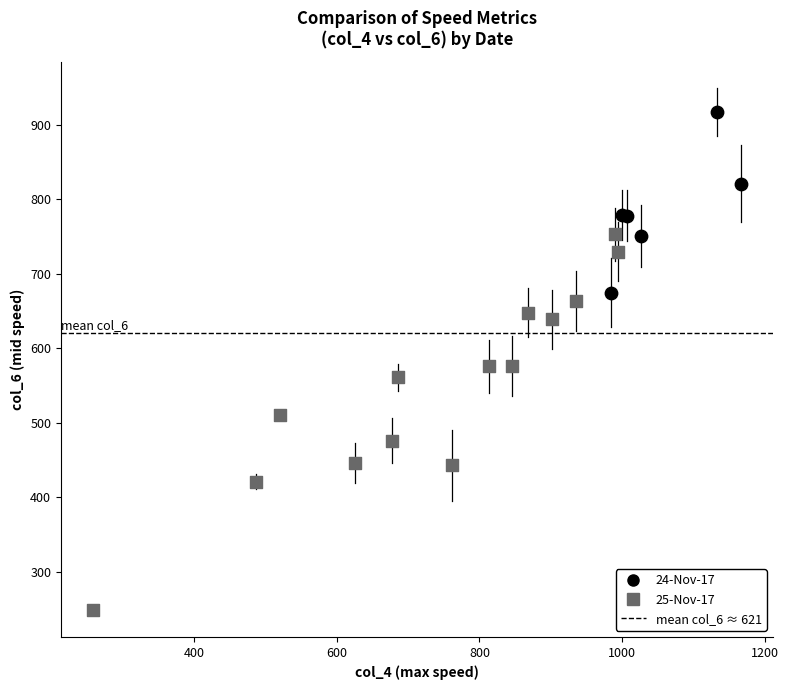

Which series contains the highest Y value?

24-Nov-17